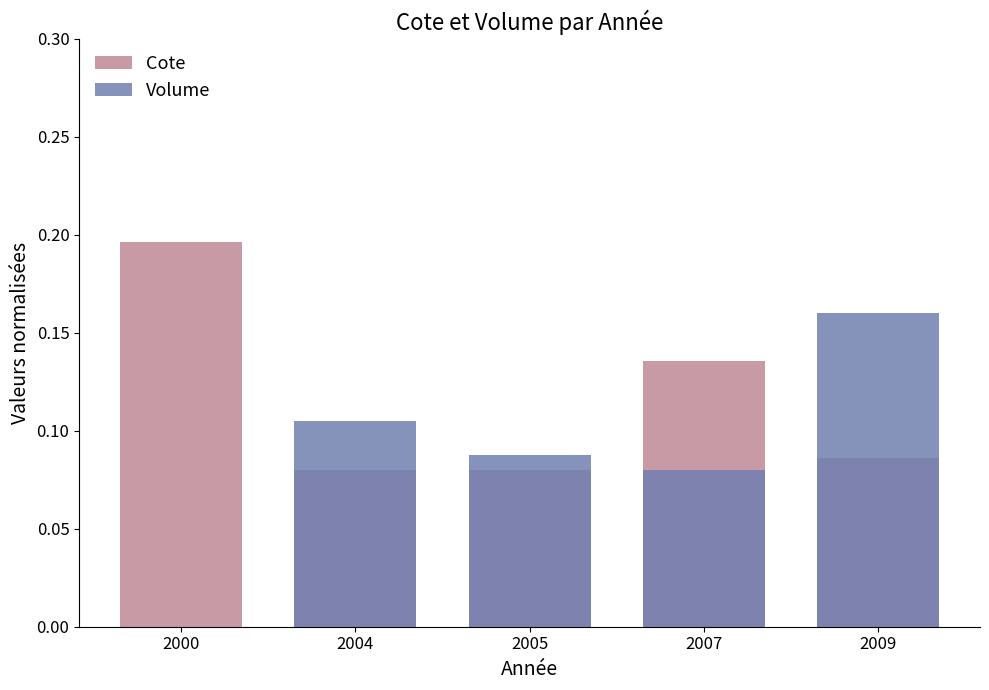

The value of Cote at 2004 is 0.1. True or false?

False